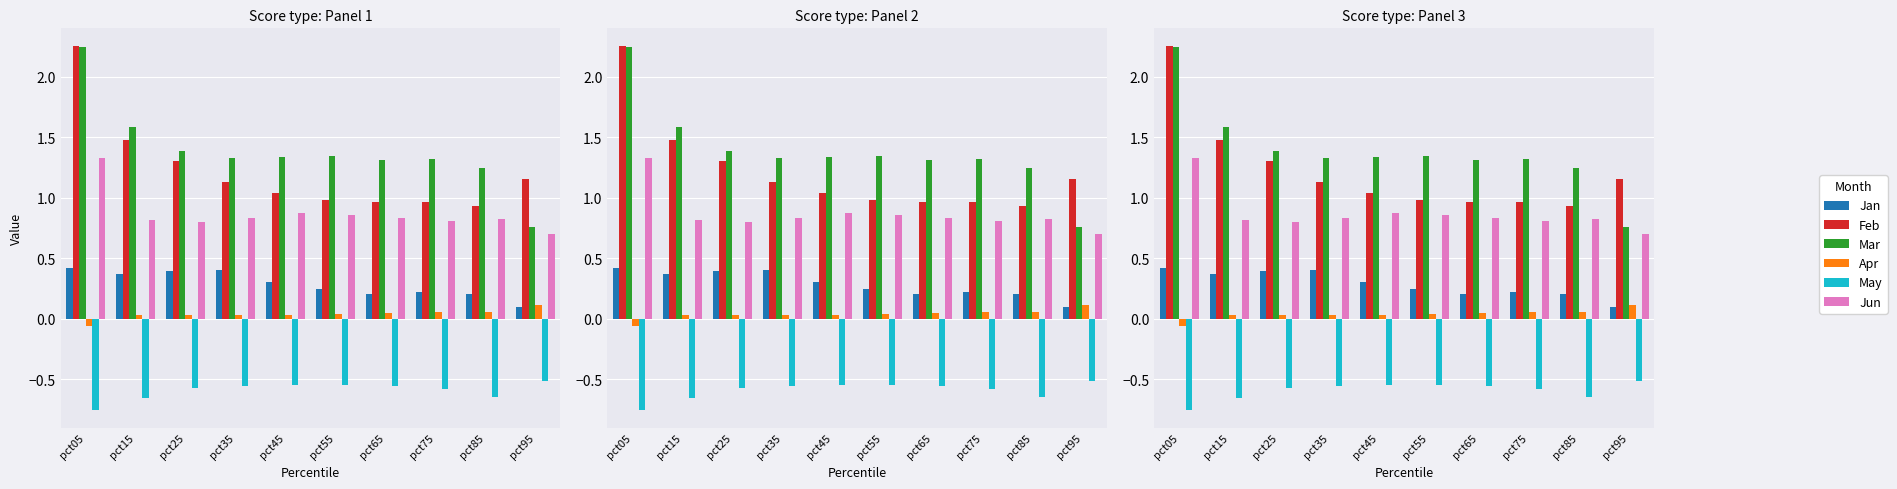

At which category is the sum across all series the highest?

pct05